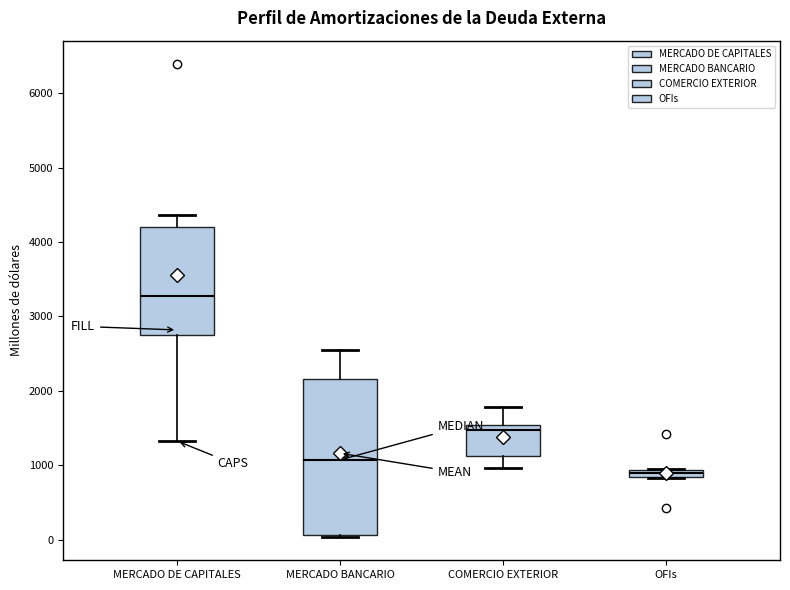

Comparing the boxes themselves (not the whiskers), which one is the tallest?

MERCADO BANCARIO